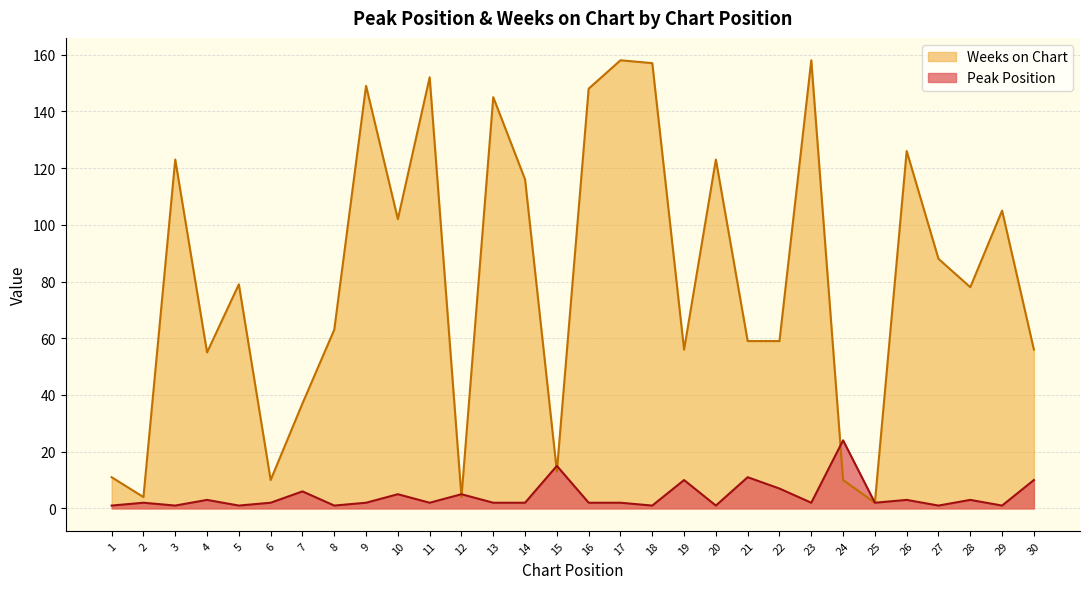

Rank the categories by Weeks on Chart value from highest to lowest.

17, 23, 18, 11, 9, 16, 13, 26, 3, 20, 14, 29, 10, 27, 5, 28, 8, 21, 22, 19, 30, 4, 7, 15, 1, 6, 24, 2, 12, 25